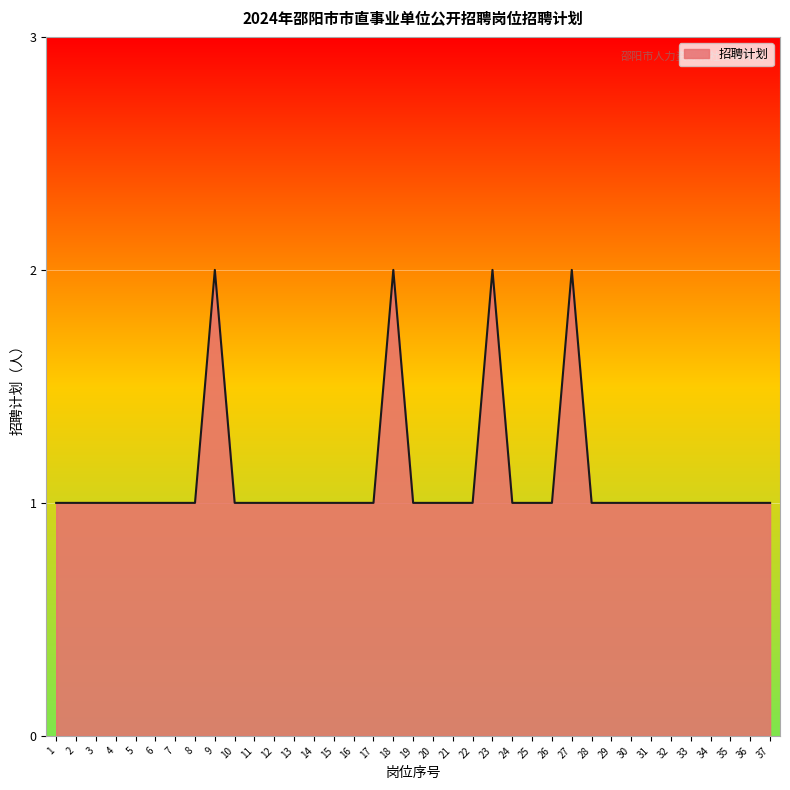

True or false: there are more than 2 points higher than both neighbors.

True